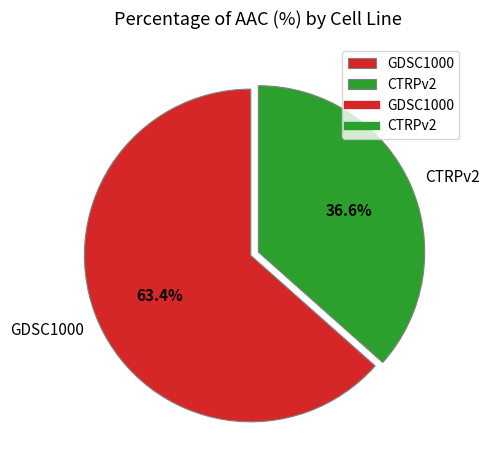

What percentage is NOT represented by CTRPv2?

63.4%